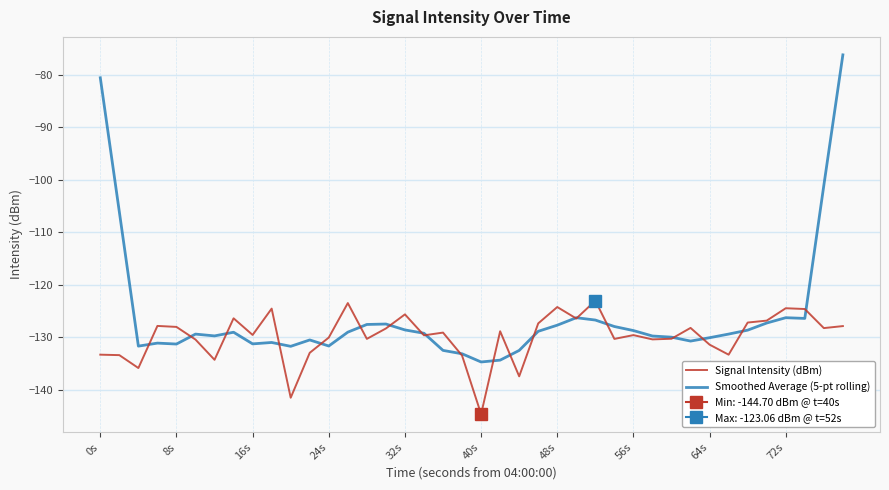

How many interior local valleys does the Smoothed Average (5-pt rolling) series have?

9